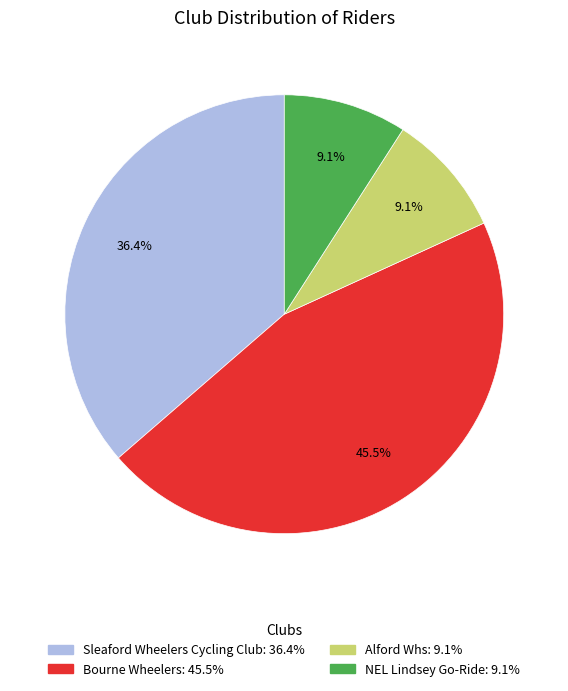

Does any single category account for the majority?

No